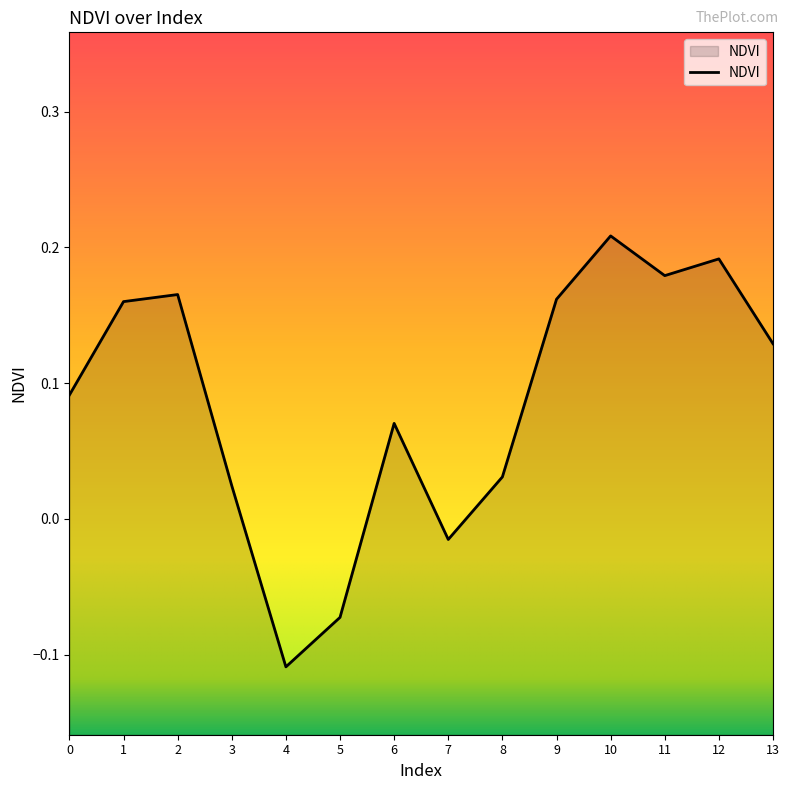

How many data points does each series have?

14